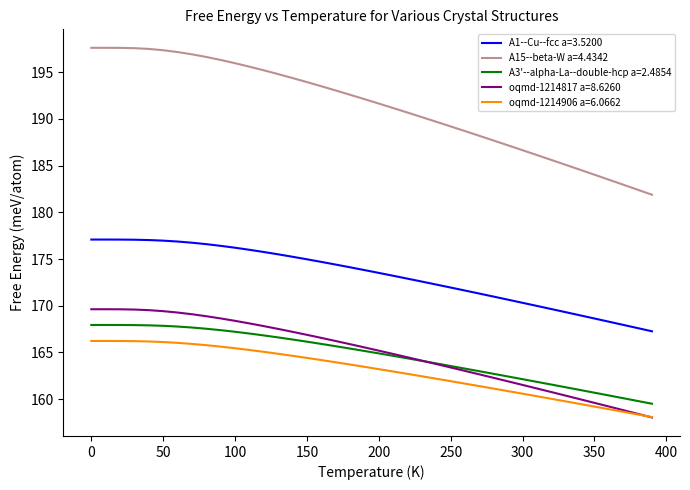

Which series has the largest total across all categories?

A15--beta-W a=4.4342